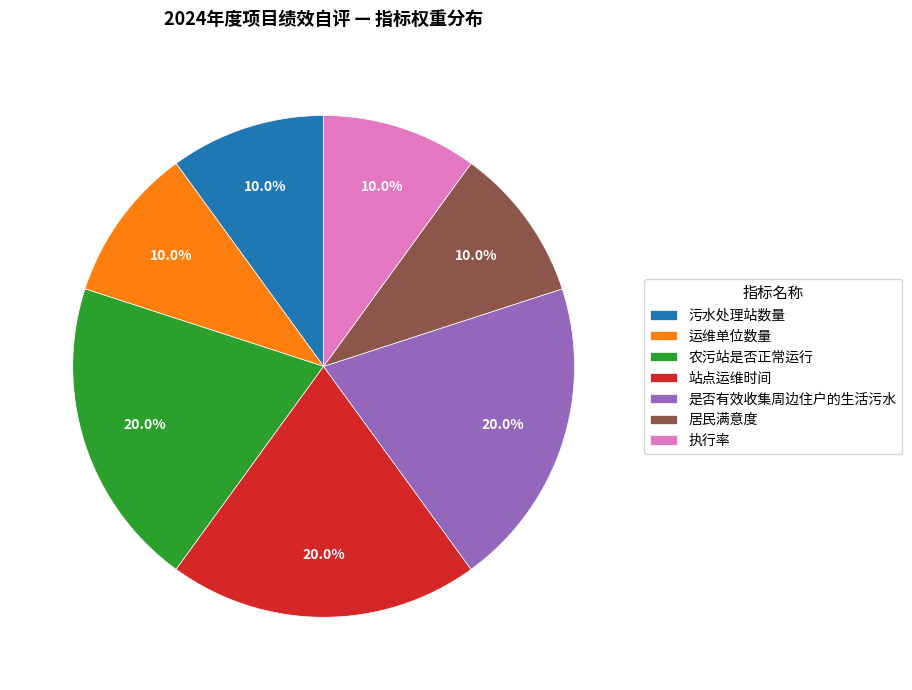

What is the ratio of the value at 站点运维时间 to the value at 运维单位数量?

2.0